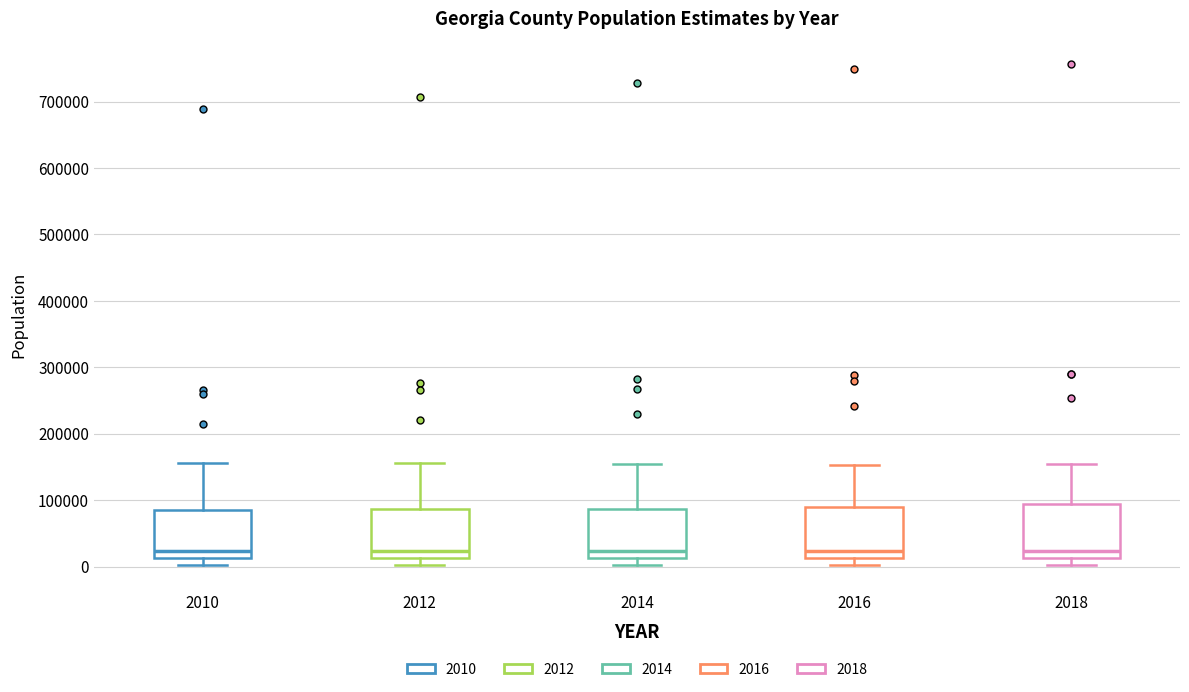

Where does the upper whisker of the box at x = 2016 end on the y-axis? The values are not printed on the chart, so give them approximately, as read against the axis.

150000